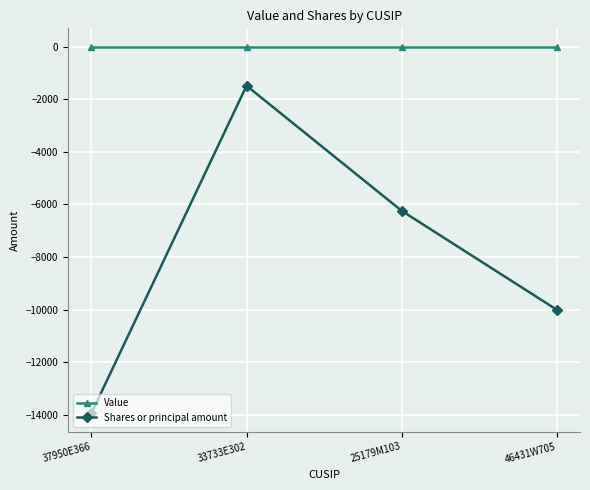

Which series changed the most between 37950E366 and 46431W705?

Shares or principal amount